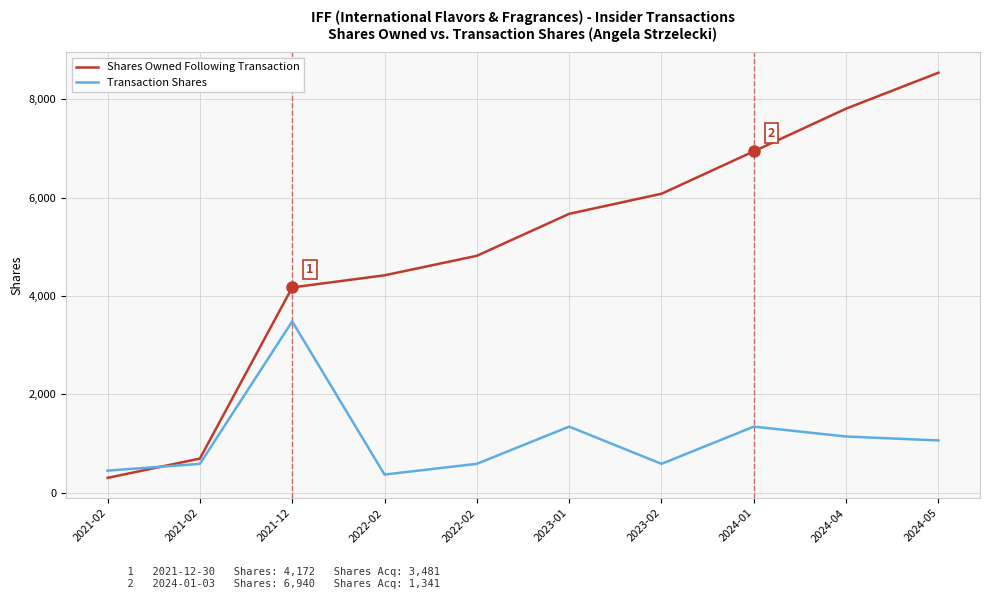

Which series has the largest range (max minus min)?

Shares Owned Following Transaction